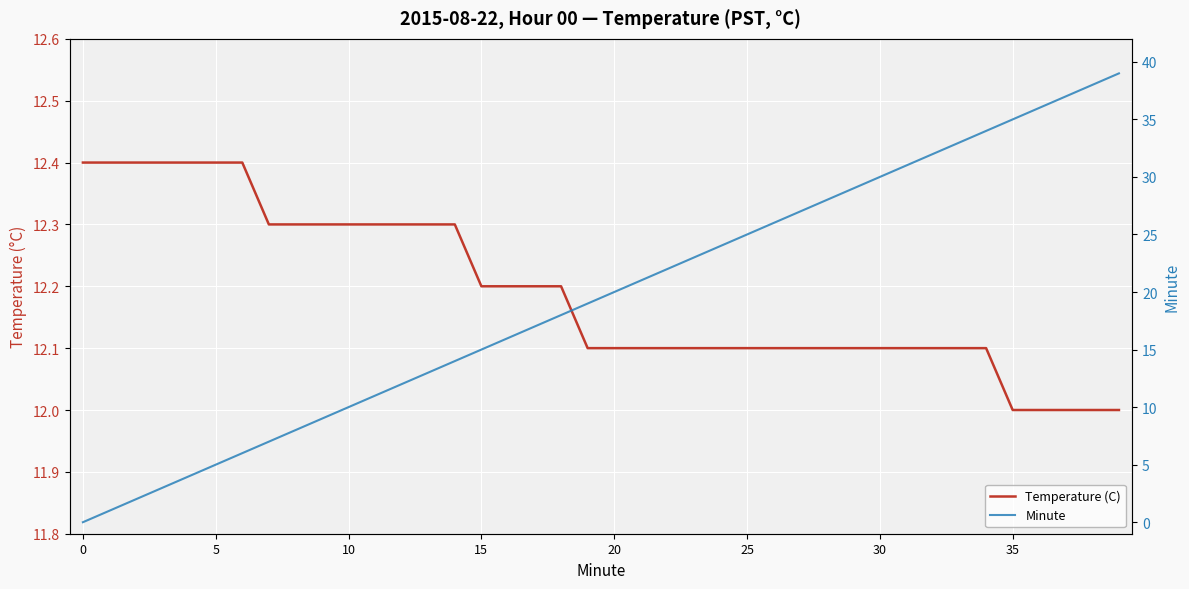

At which category is the sum across all series the highest?

39